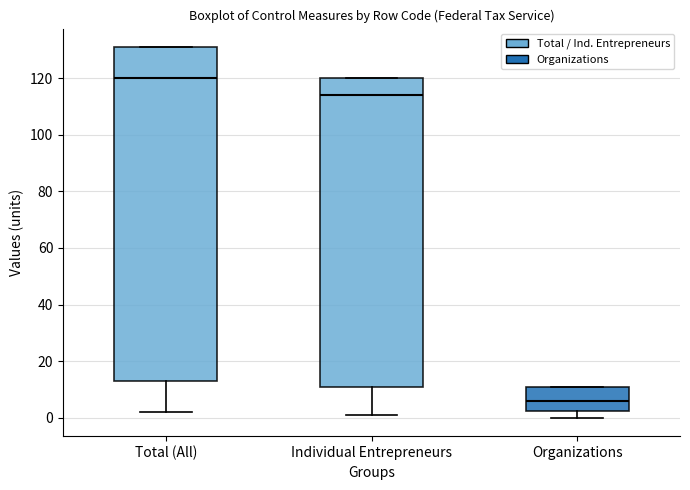

Reading left to right, read every box against the y-axis: the position of its median line, the range the box covers, and the ends of its whiskers. The values are not printed on the chart, so give them approximately, as read against the axis.

Total (All): median 120, box 14 to 132, whiskers 2 to 132
Individual Entrepreneurs: median 114, box 12 to 120, whiskers 2 to 120
Organizations: median 6, box 2 to 12, whiskers 0 to 12